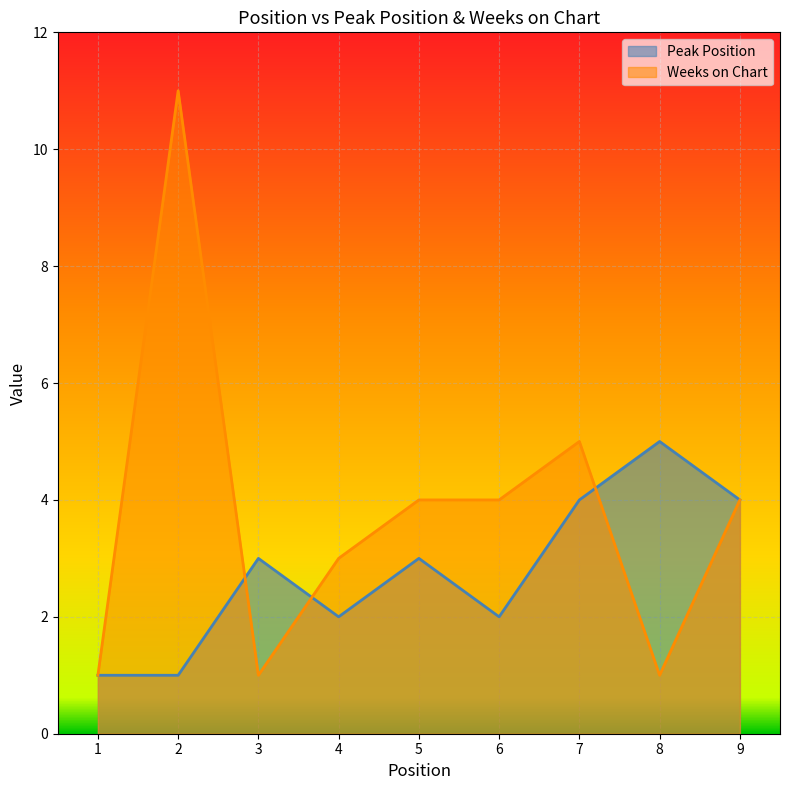

Reading left to right, what are all the values shown in this chart?

Peak Position: 1	1	3	2	3	2	4	5	4
Weeks on Chart: 1	11	1	3	4	4	5	1	4